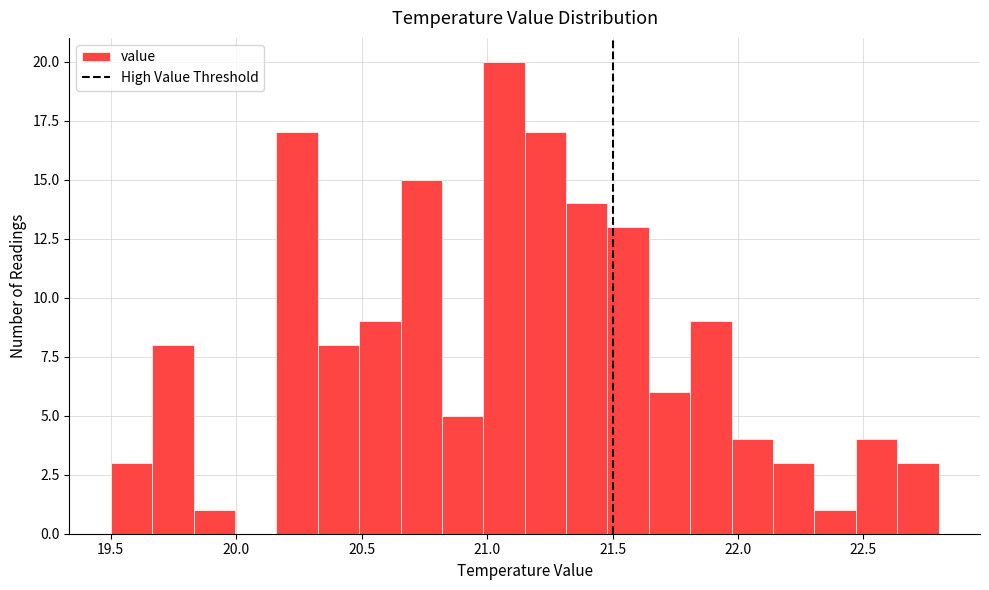

Read against the x-axis, roughly where is the centre of the tallest bar?

21.05